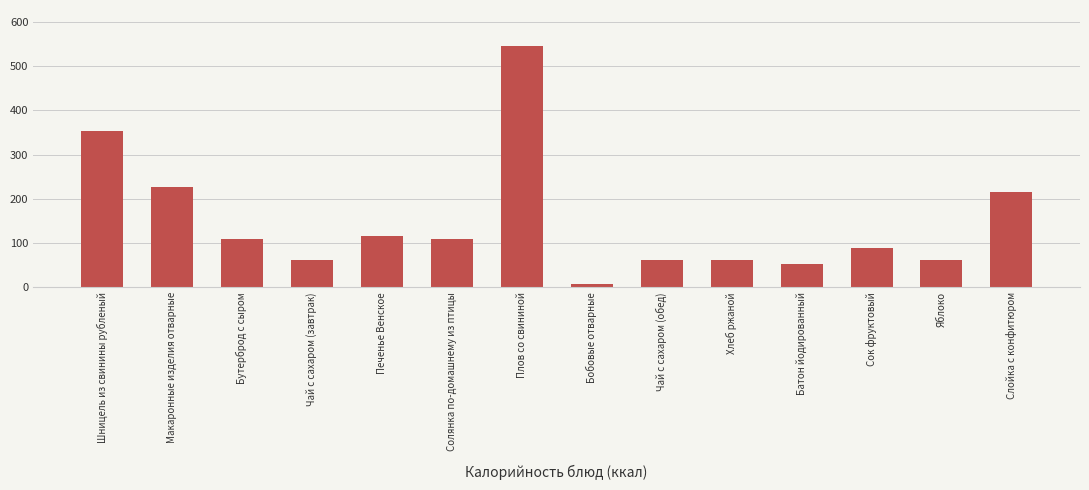

What is the change in value from Шницель из свинины рубленый to Бутерброд с сыром?

-246